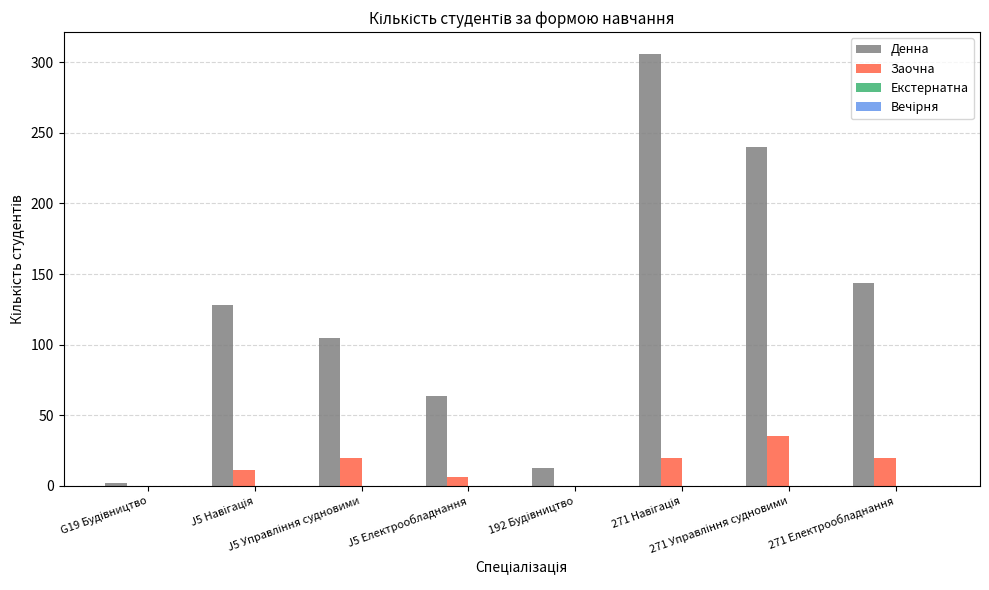

What is the maximum value shown in the chart?

306